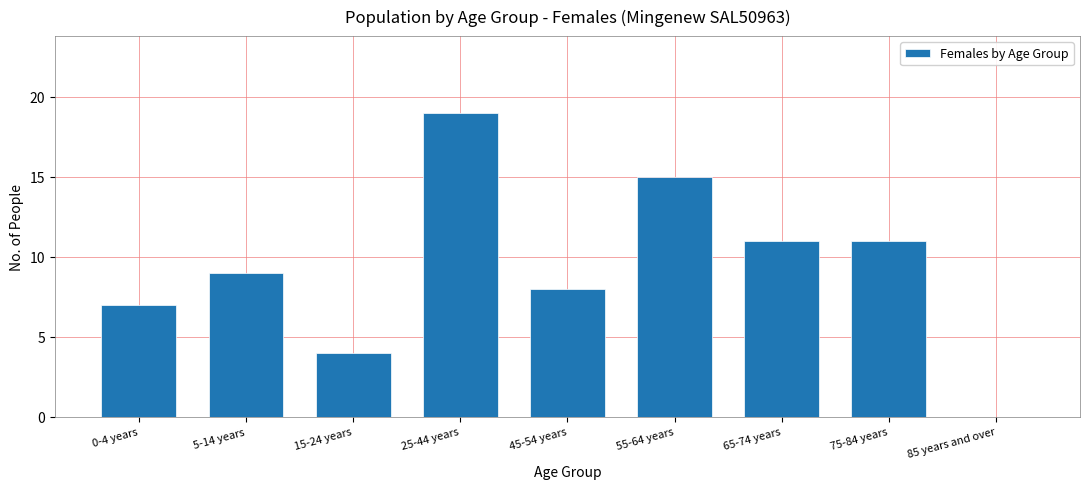

Reading left to right, what are all the values shown in this chart?

0-4 years=7	5-14 years=9	15-24 years=4	25-44 years=19	45-54 years=8	55-64 years=15	65-74 years=11	75-84 years=11	85 years and over=0